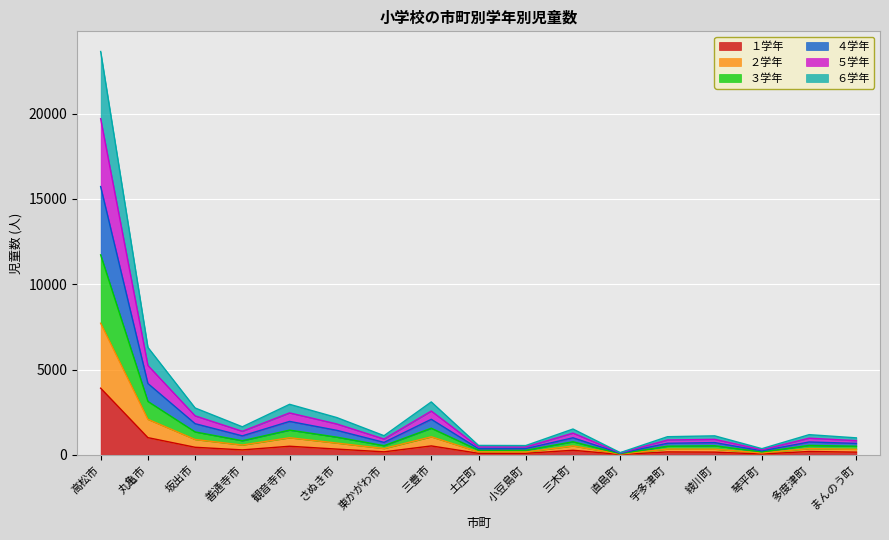

How many lines are shown in the chart?

6